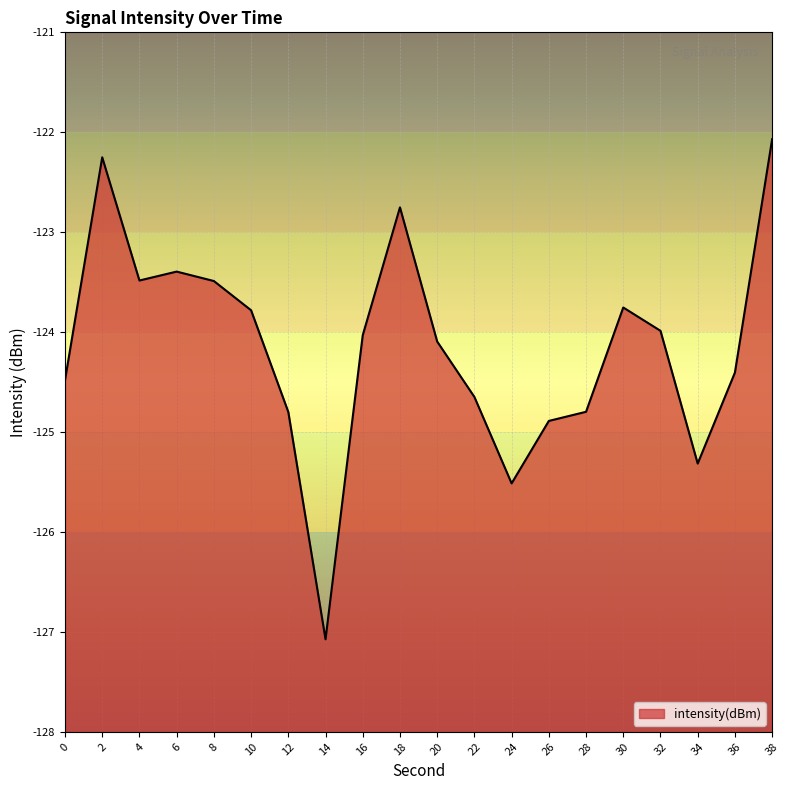

The value at 38 is -122.1. True or false?

True